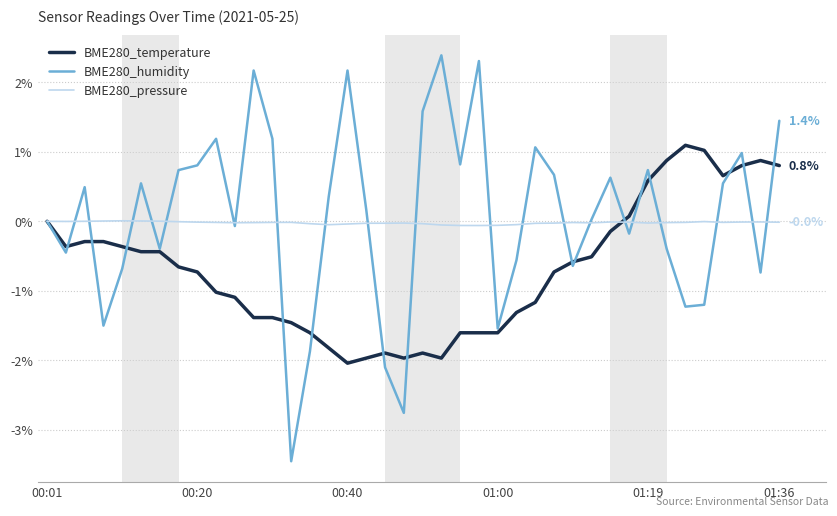

List the series in order of their peak value, lowest first.

BME280_pressure, BME280_temperature, BME280_humidity